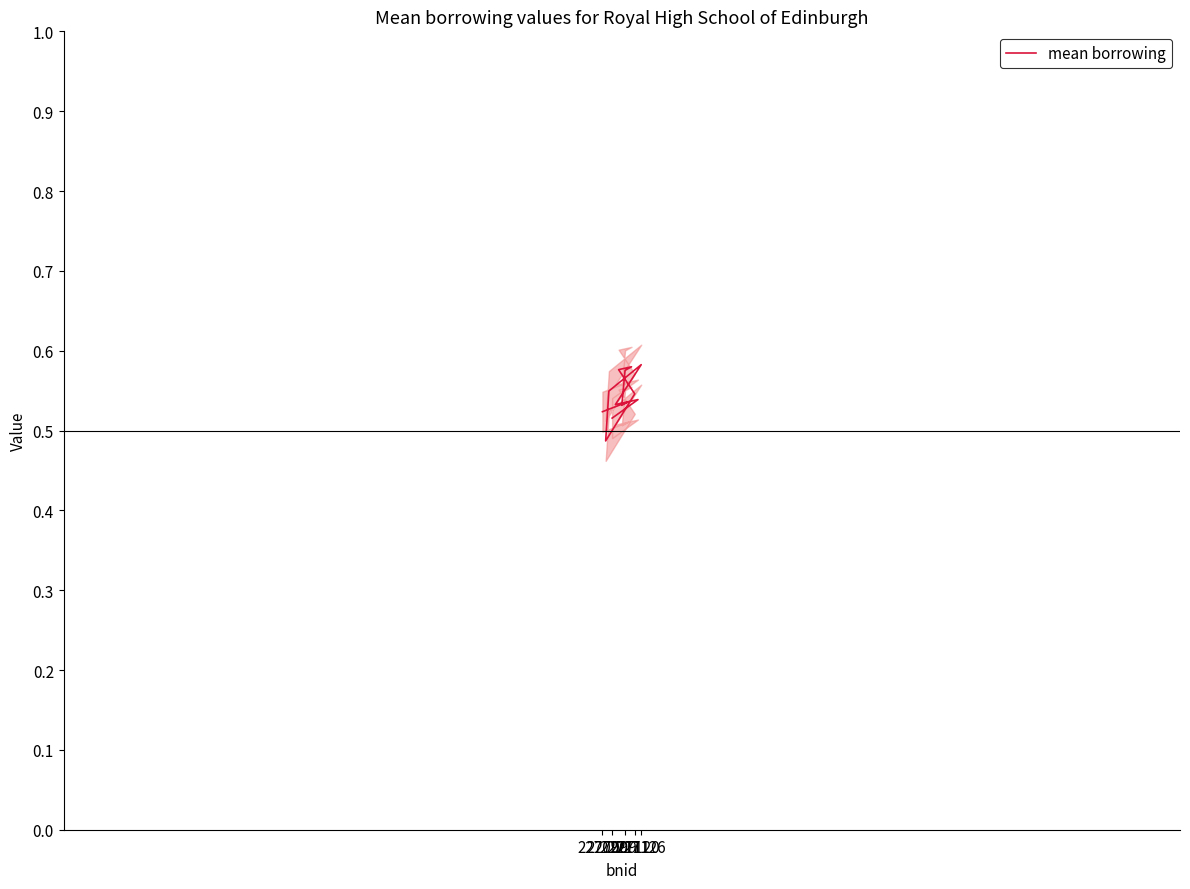

What is the maximum value shown in the chart?

0.6